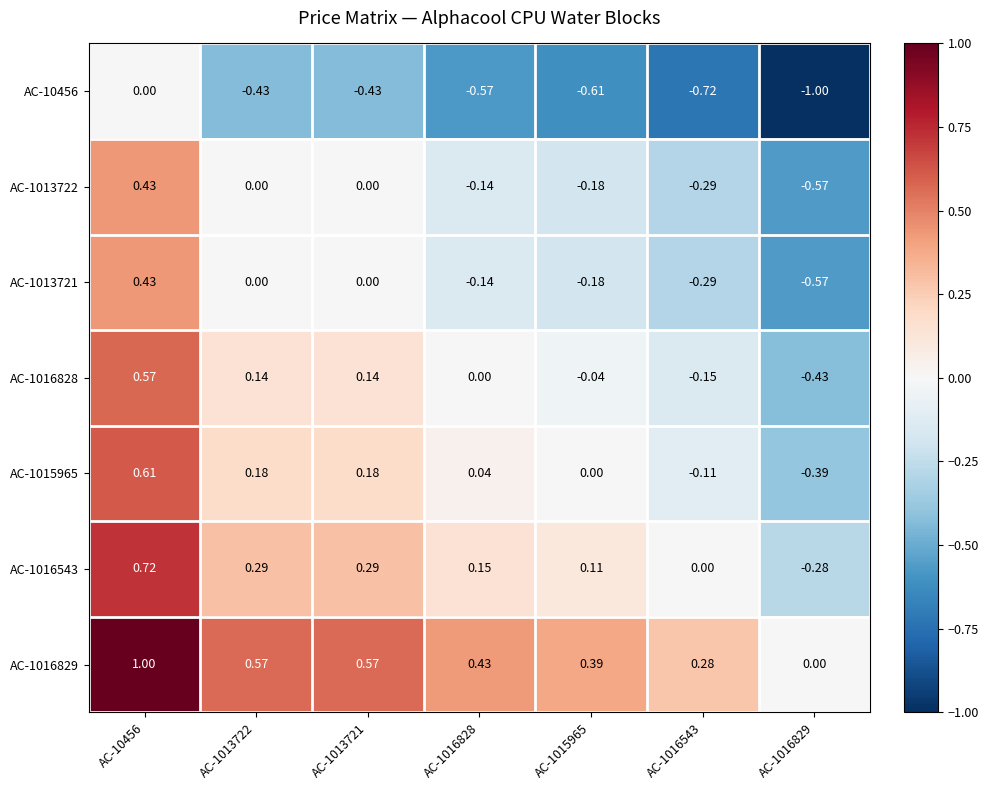

At how many categories does at least one series exceed 0?

6